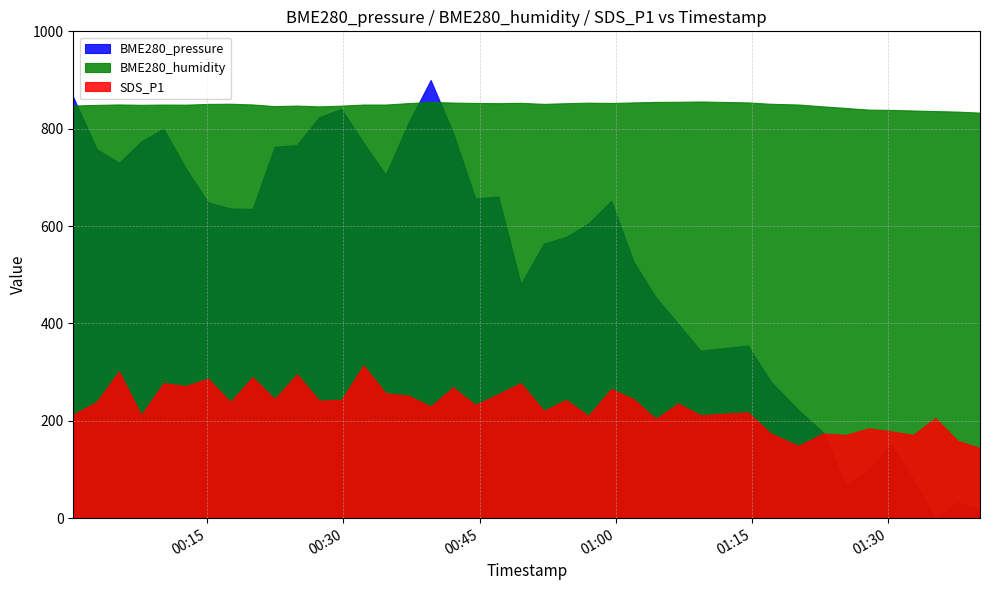

Which has a higher value, 13 or 31?

13